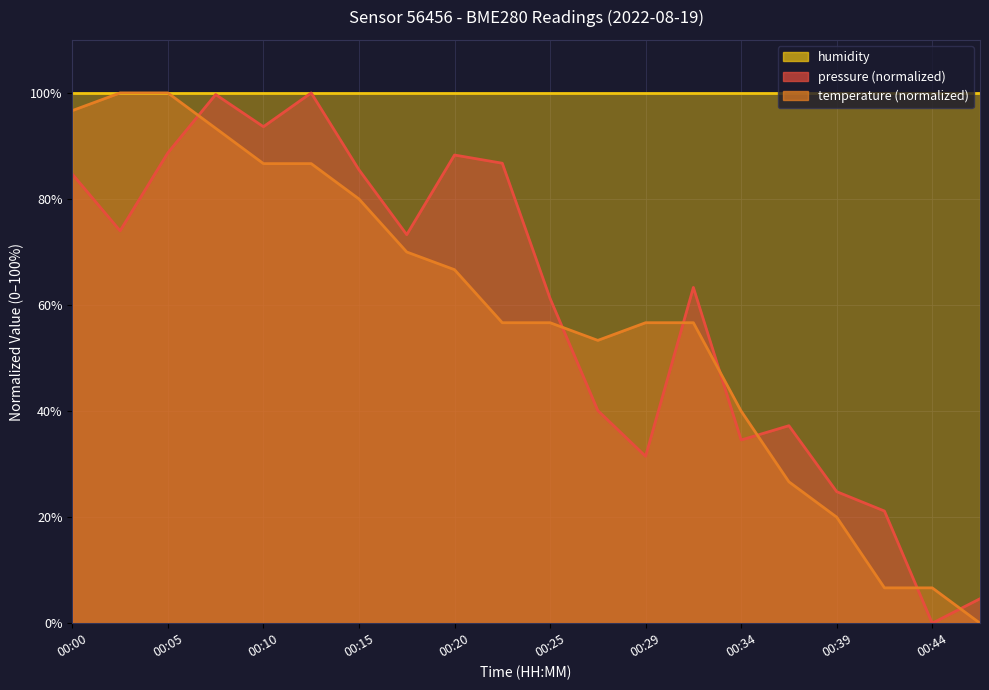

Is it true that temperature equals 68.8 at 00:34?

False